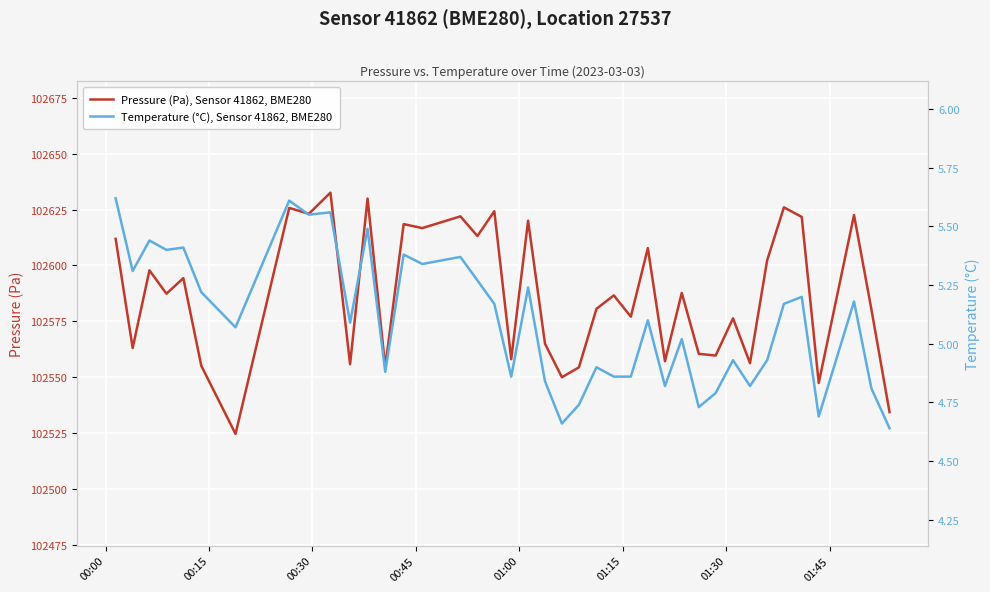

What is the minimum value for Pressure (Pa), Sensor 41862, BME280?

102524.6